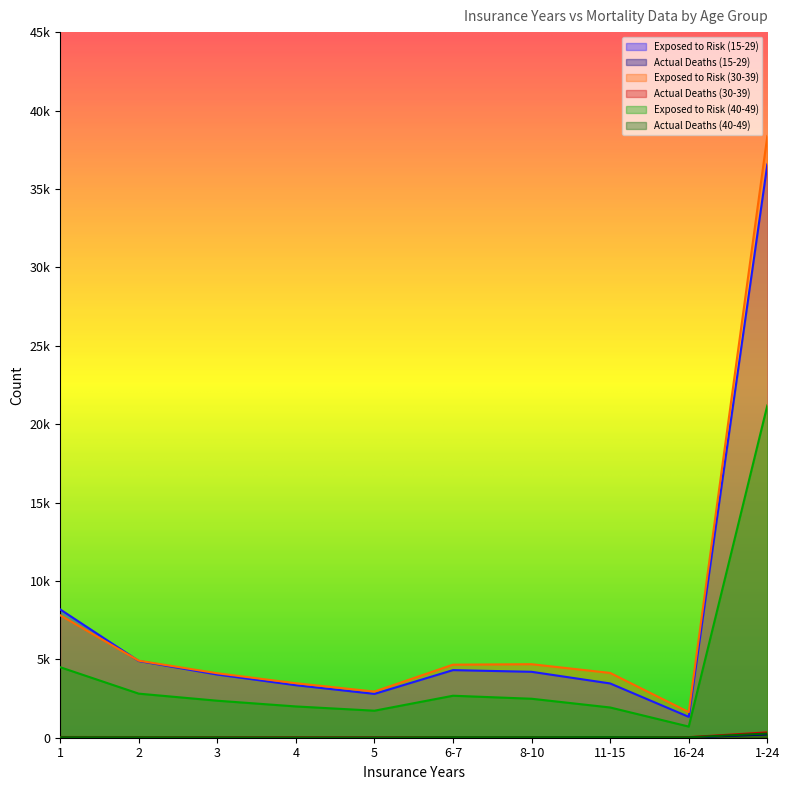

Read the Exposed to Risk (15-29) value at 16-24, to the nearest 50.

1350